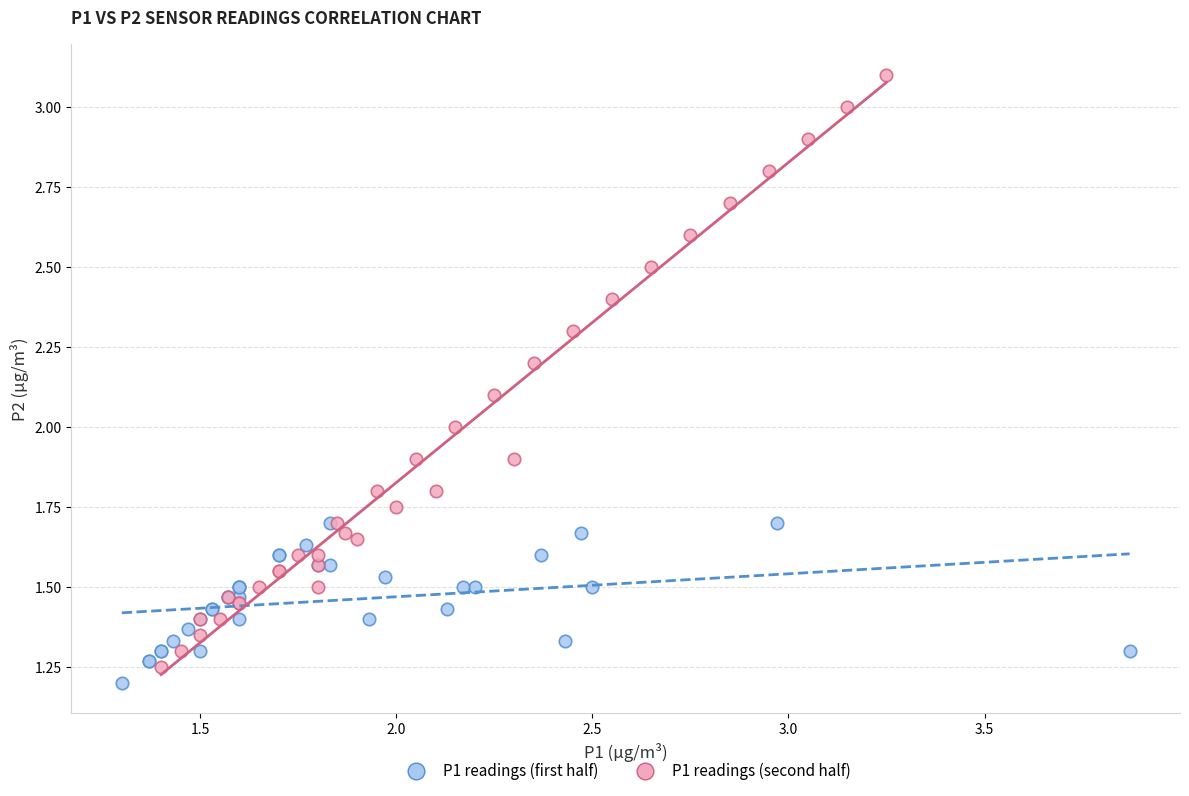

Which series contains the lowest Y value?

P1 readings (first half)